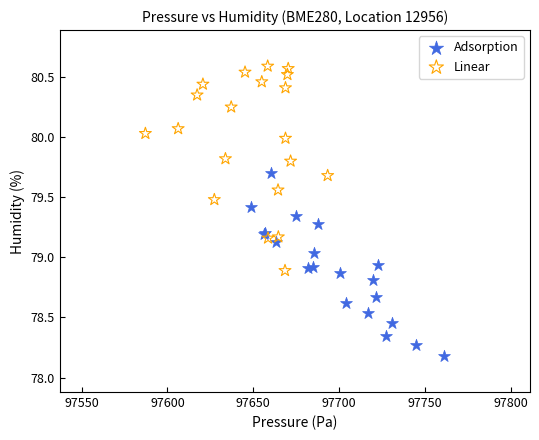

Which series reaches the minimum Y coordinate?

Adsorption